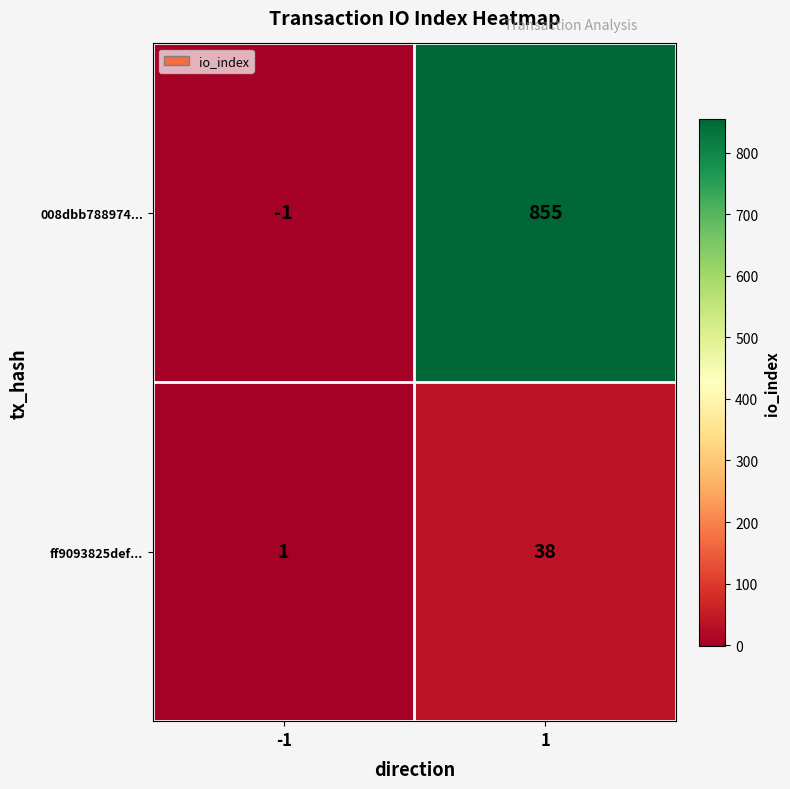

Rank the series at 1 from highest to lowest value.

008dbb788974..., ff9093825def...